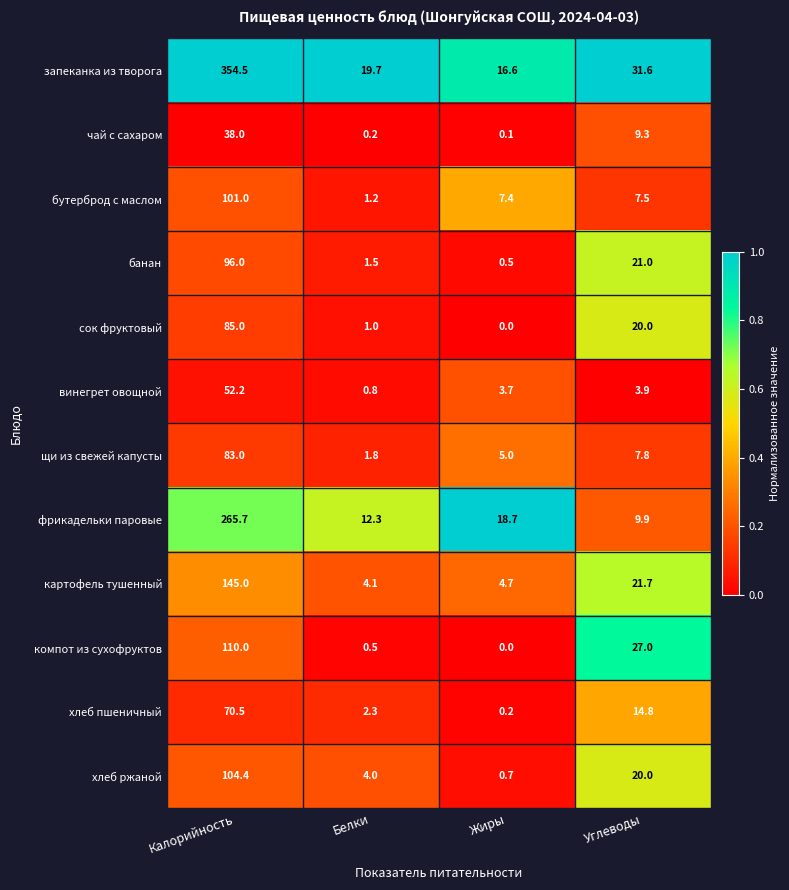

Which category has the lowest value in the бутерброд с маслом series?

Белки